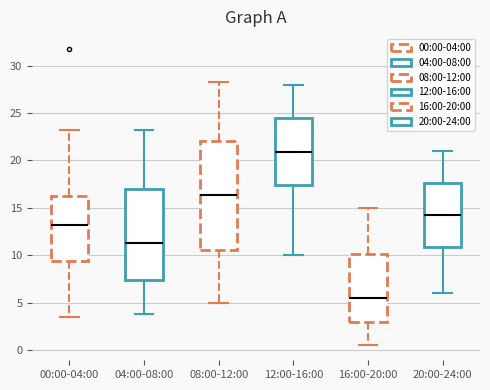

Which box is the tallest, from its lower edge to its upper edge?

08:00-12:00